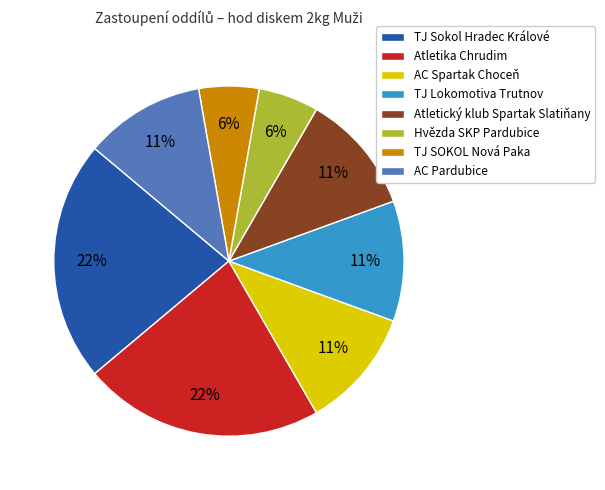

Combined, do AC Pardubice and Hvězda SKP Pardubice account for over 50%?

No